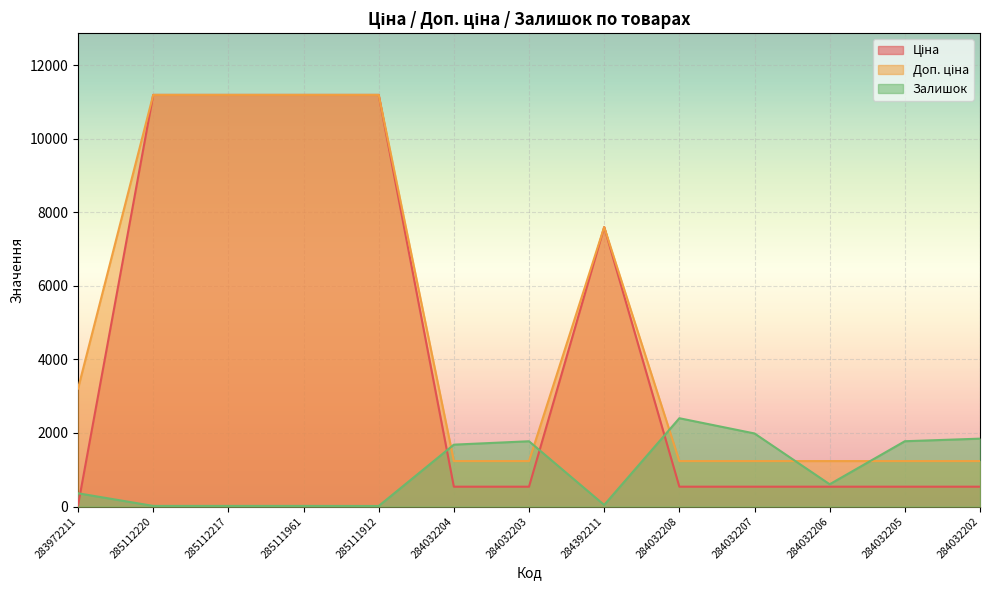

What position from the left is 284032202?

13